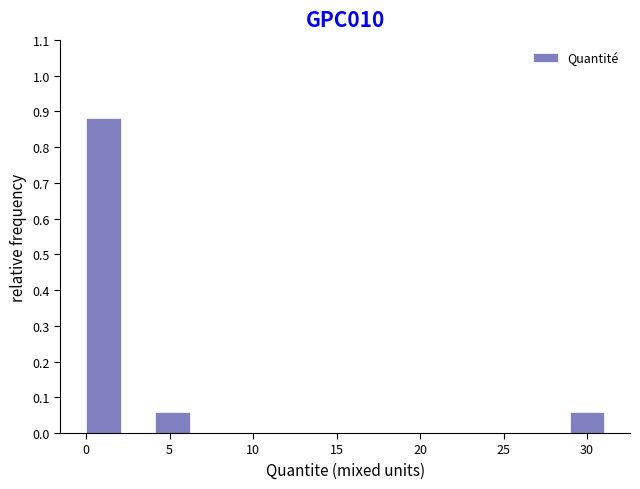

Reading left to right, transcribe this chart: for each bar, give the range it covers on the x-axis and its height. Neither the bar edges nor the heights are printed on the chart, so give them approximately, as read against the axes.

0.0 to 2.0: 0.88
2.0 to 4.0: 0
4.0 to 6.0: 0.06
6.0 to 8.5: 0
8.5 to 10.5: 0
10.5 to 12.5: 0
12.5 to 14.5: 0
14.5 to 16.5: 0
16.5 to 18.5: 0
18.5 to 20.5: 0
20.5 to 23.0: 0
23.0 to 25.0: 0
25.0 to 27.0: 0
27.0 to 29.0: 0
29.0 to 31.0: 0.06